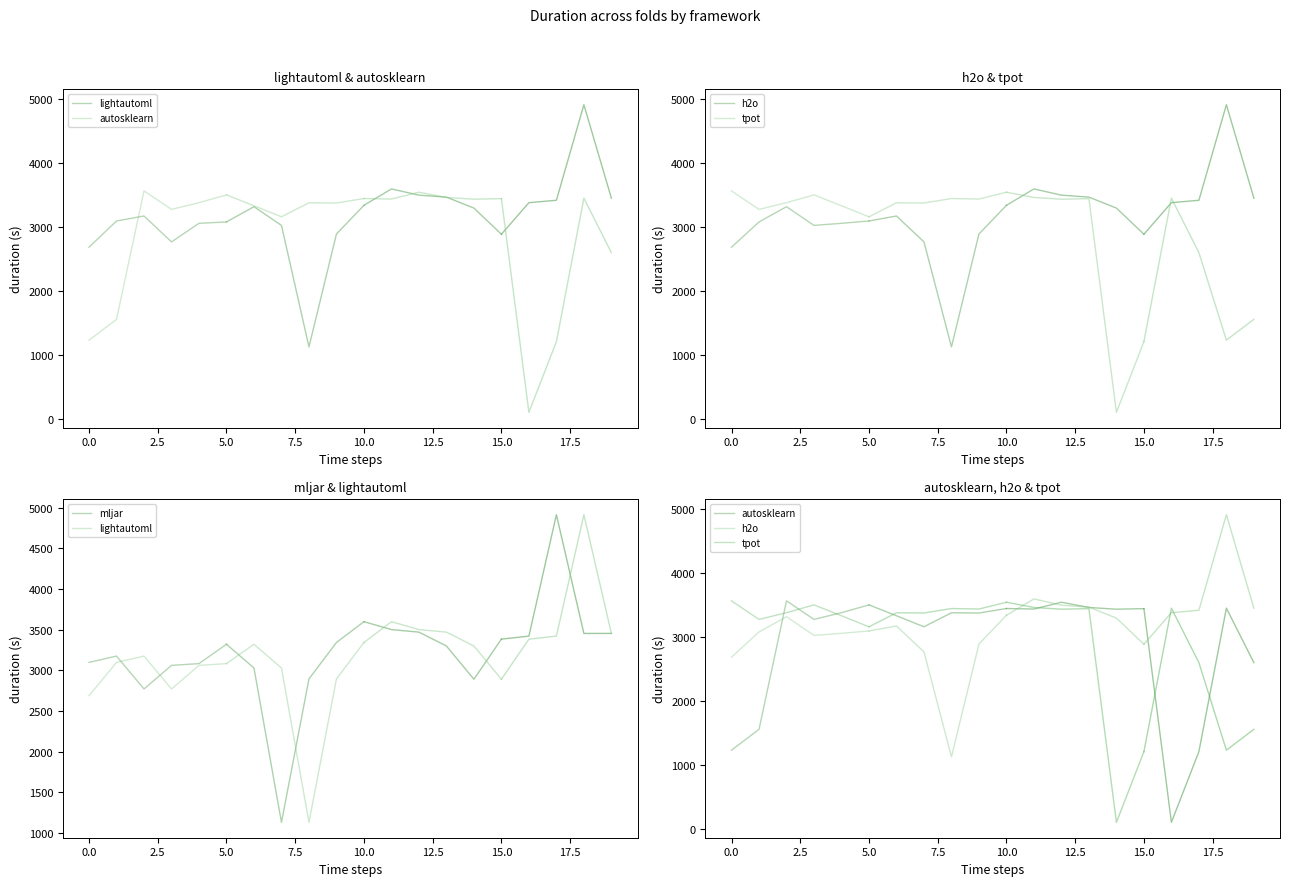

What is the approximate value of tpot at 7.5?

3334.1